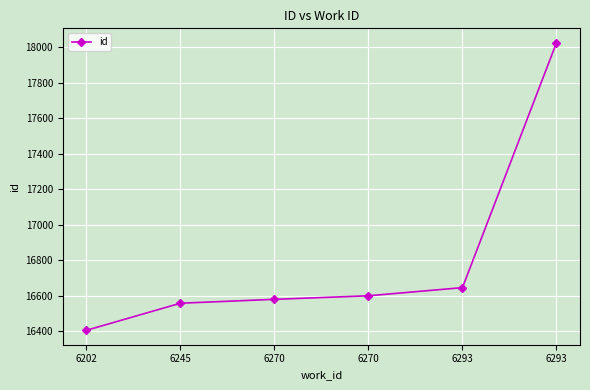

Does the chart display data point markers on the line(s)?

Yes